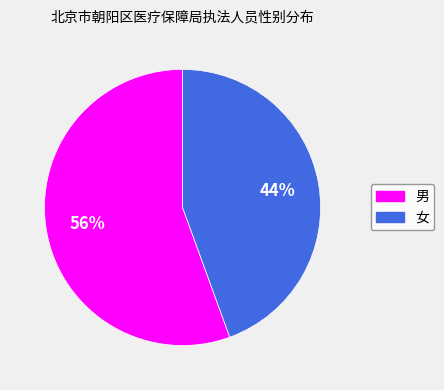

What is the majority slice?

男